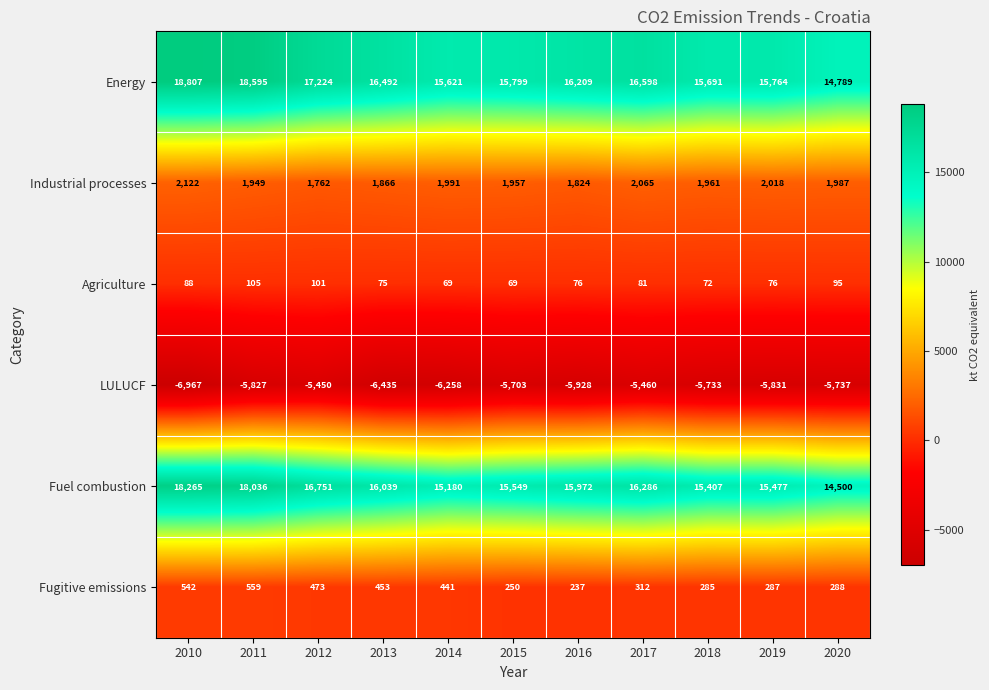

Is the value of Fugitive emissions at 2015 greater than the value of Industrial processes at 2013?

No